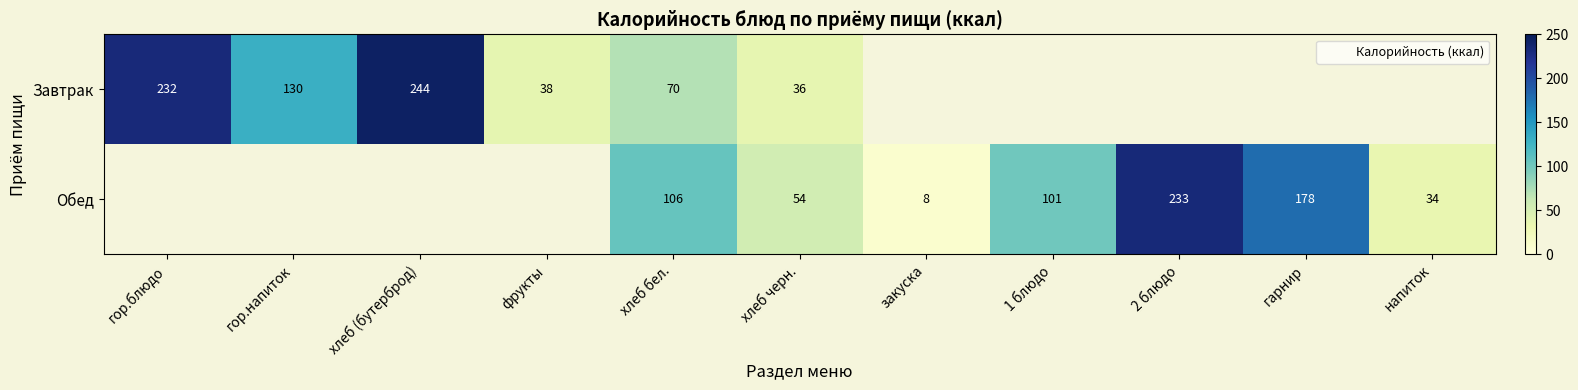

Between хлеб бел. and закуска, which series saw the biggest shift?

Обед